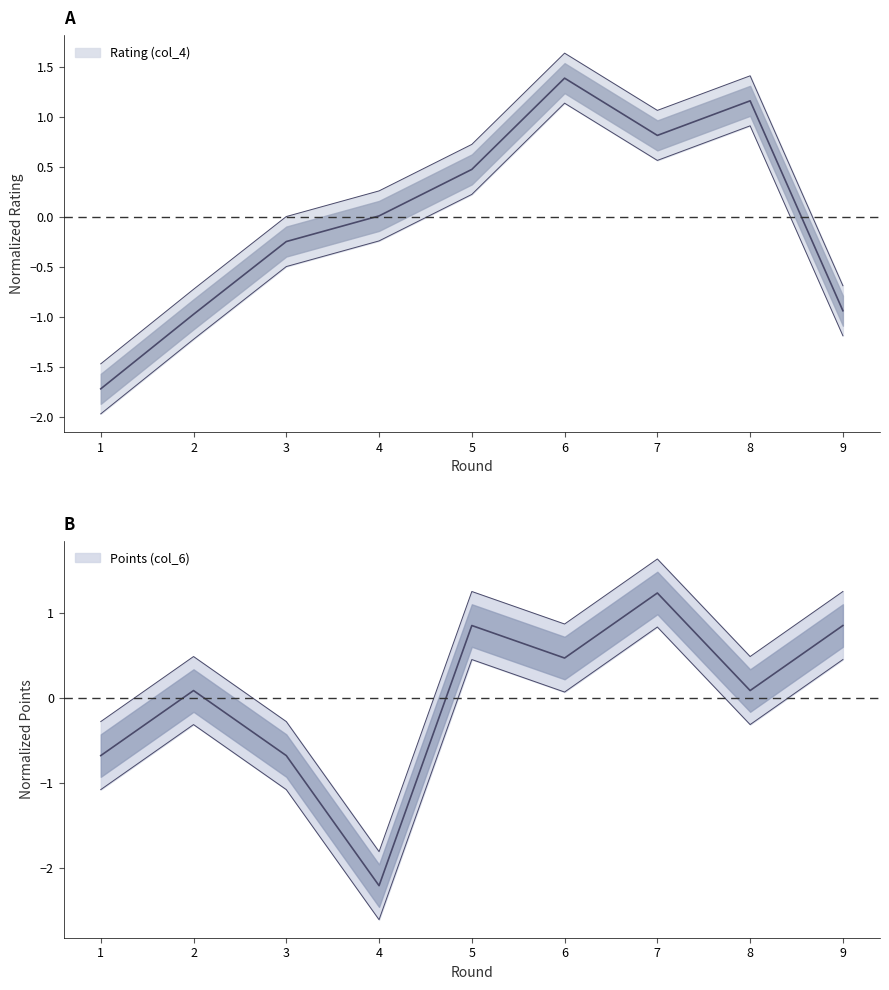

How many distinct data groups are displayed?

2